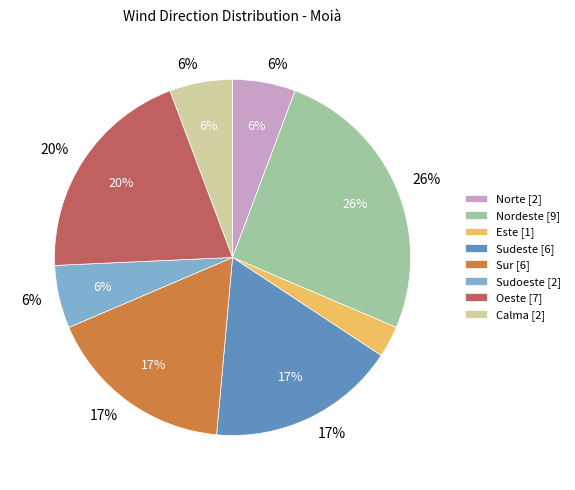

Does Norte account for over 50% of the chart?

No